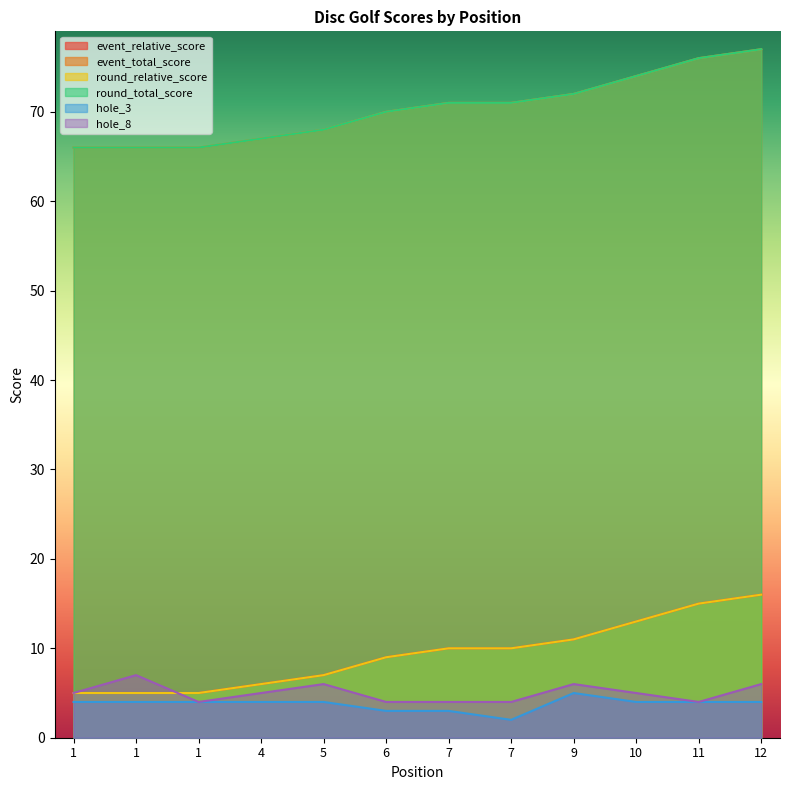

Rank the series by their maximum value, from lowest to highest.

hole_3, hole_8, event_relative_score, round_relative_score, event_total_score, round_total_score